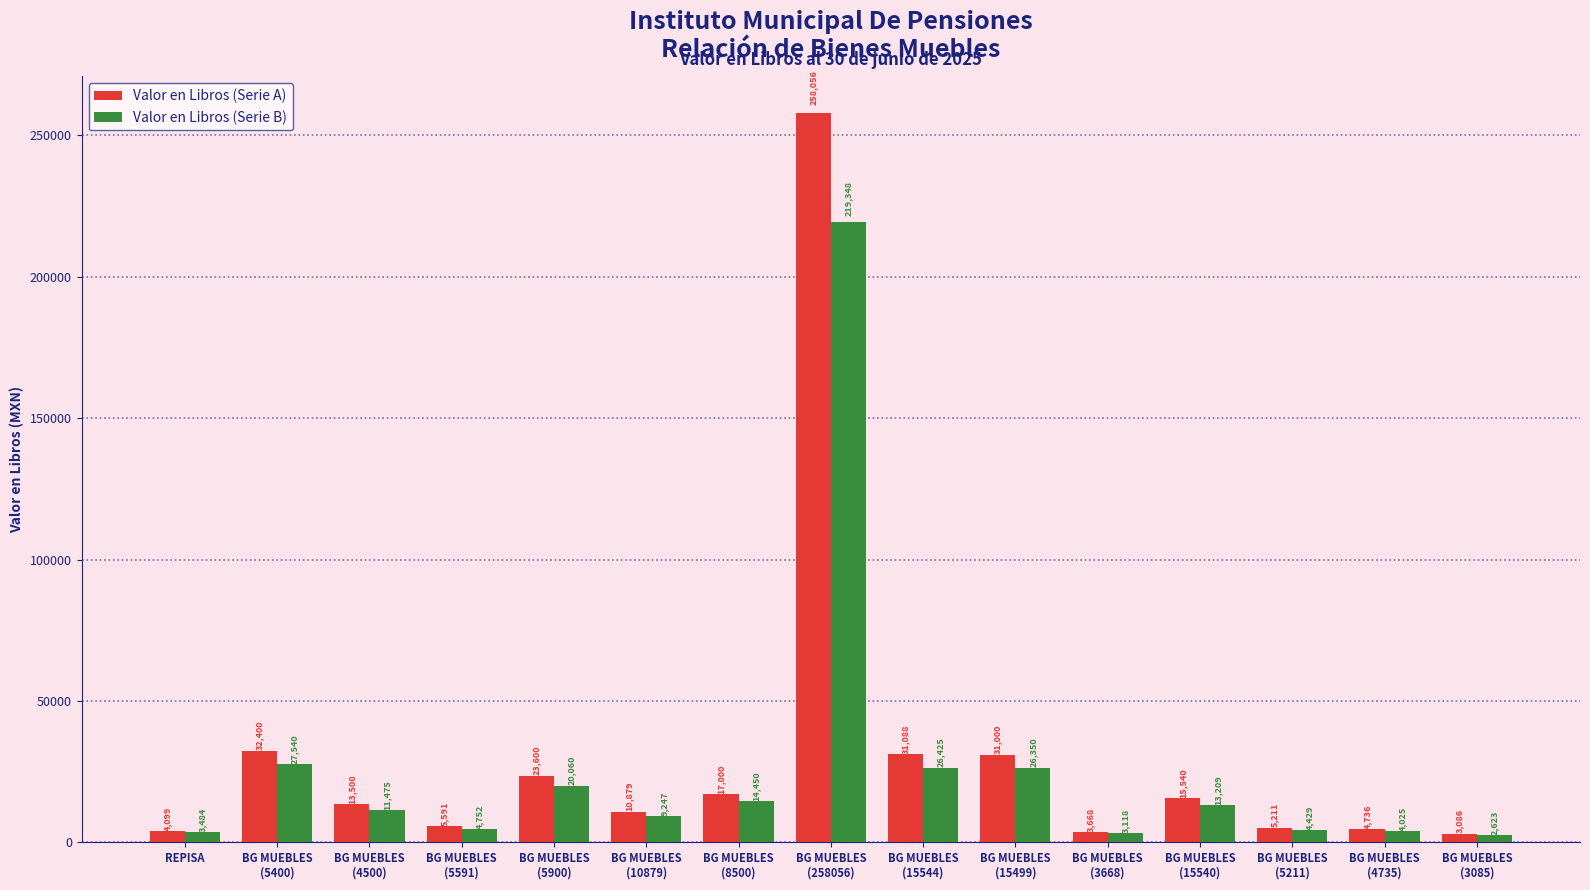

Rank the series at REPISA from highest to lowest value.

Valor en Libros (Serie A), Valor en Libros (Serie B)